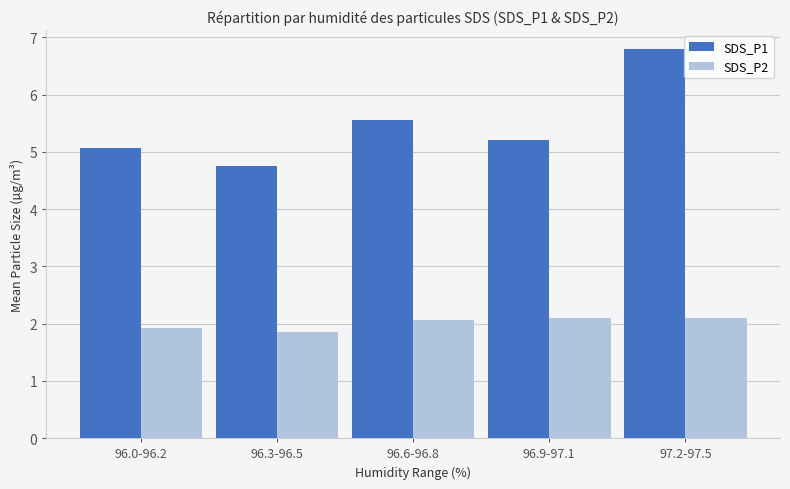

True or false: SDS_P2 has a value of 2.1 at 97.2-97.5.

True